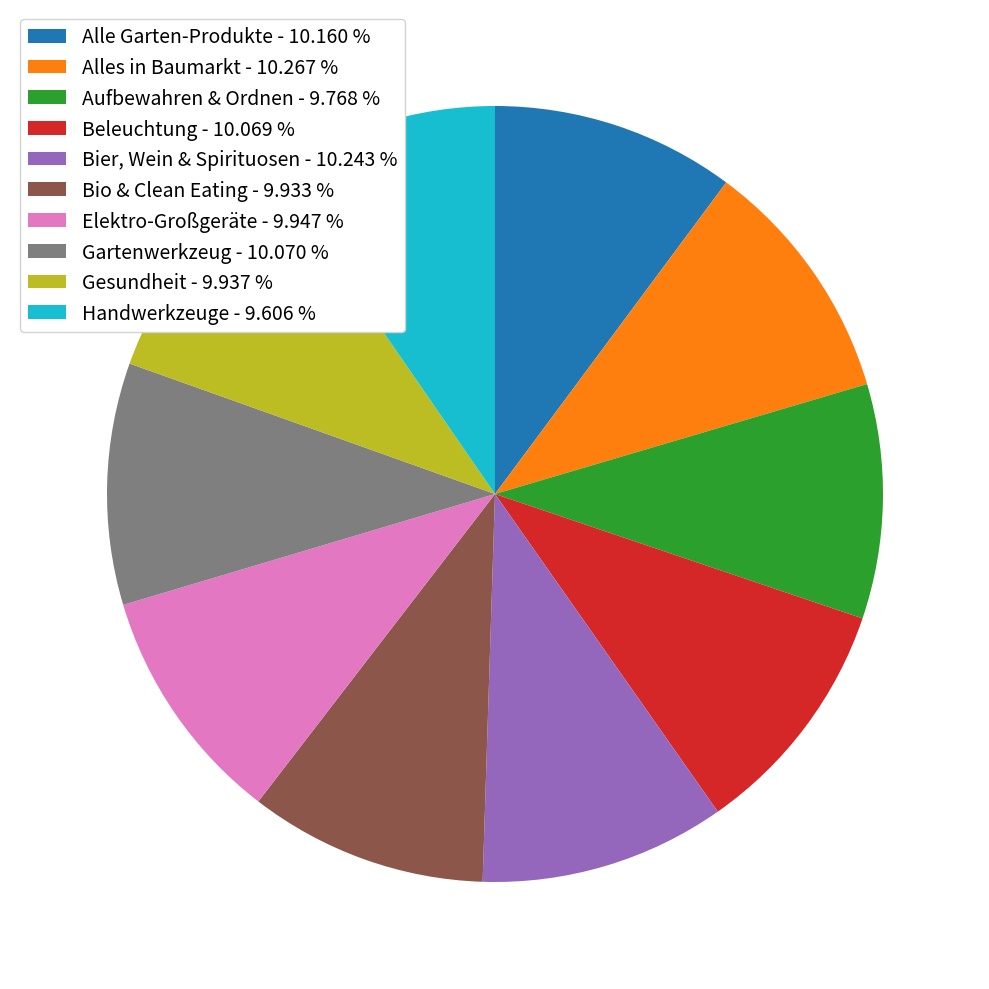

Does Aufbewahren & Ordnen represent more than half of the total?

No